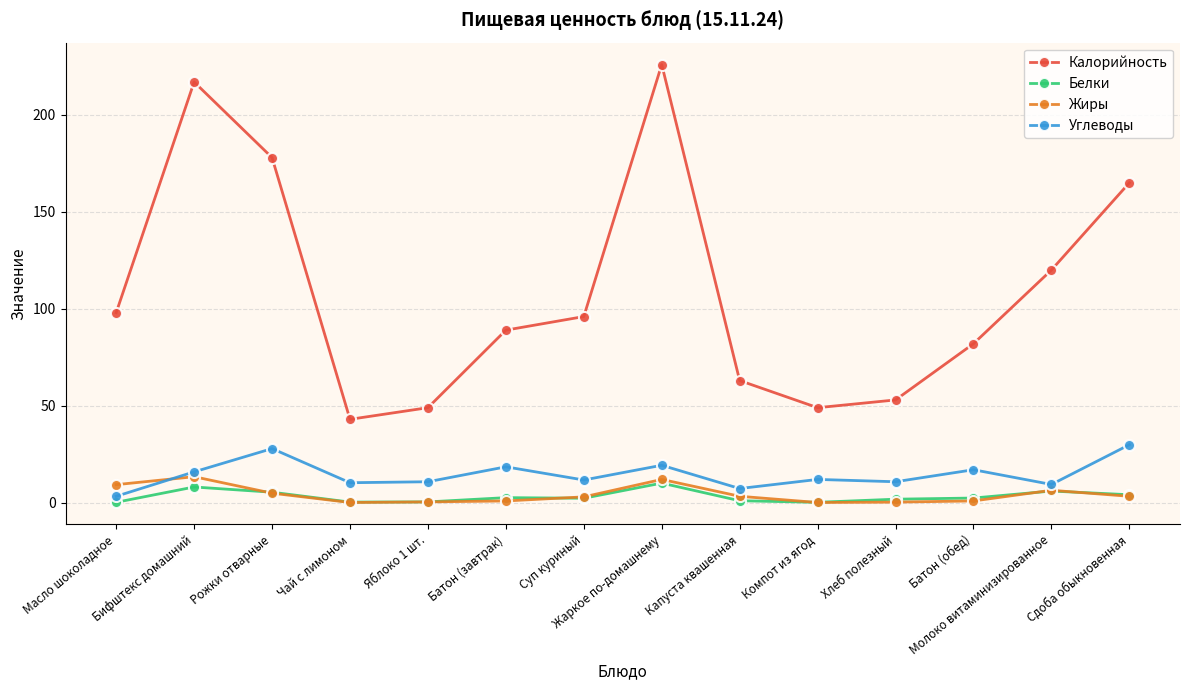

How many distinct data groups are displayed?

4